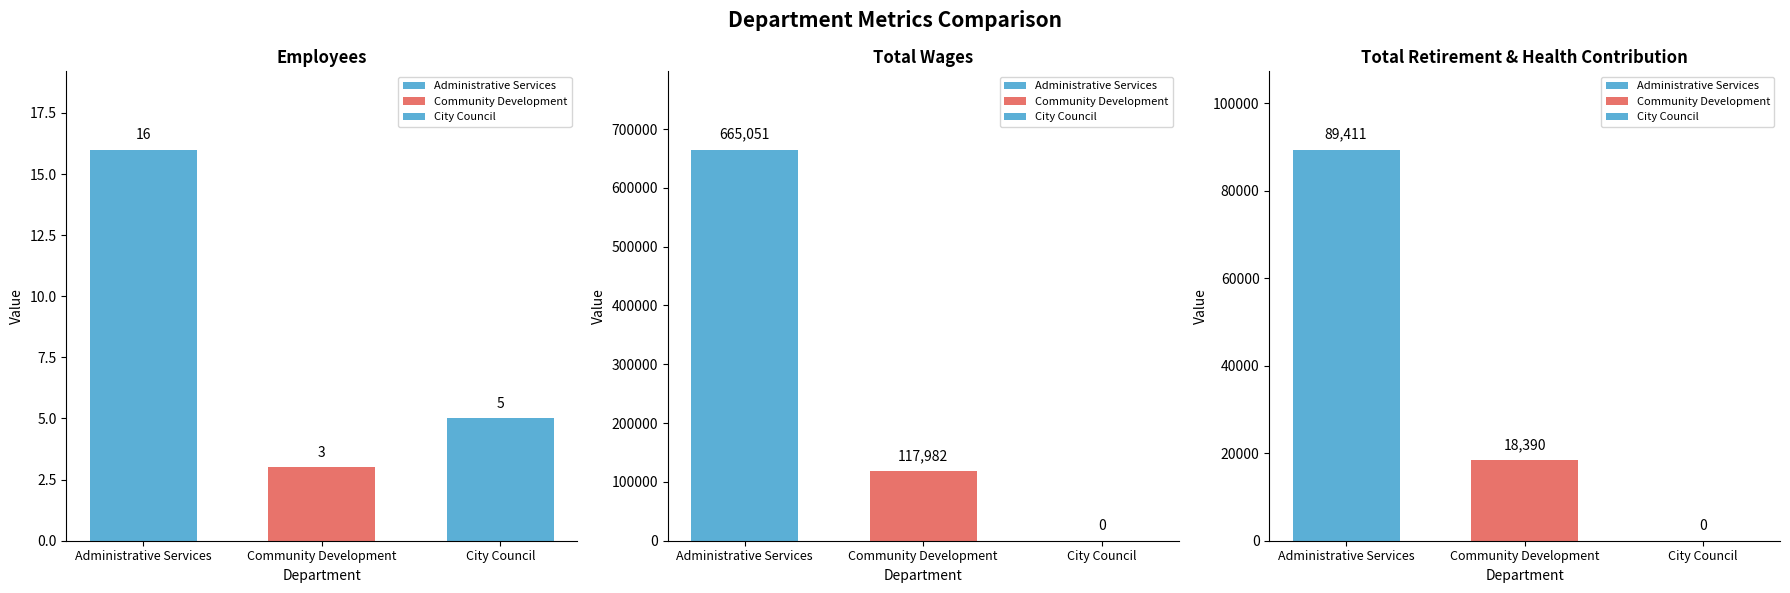

What is the sum of the Total Retirement & Health Contribution values at Administrative Services and Community Development?

107801